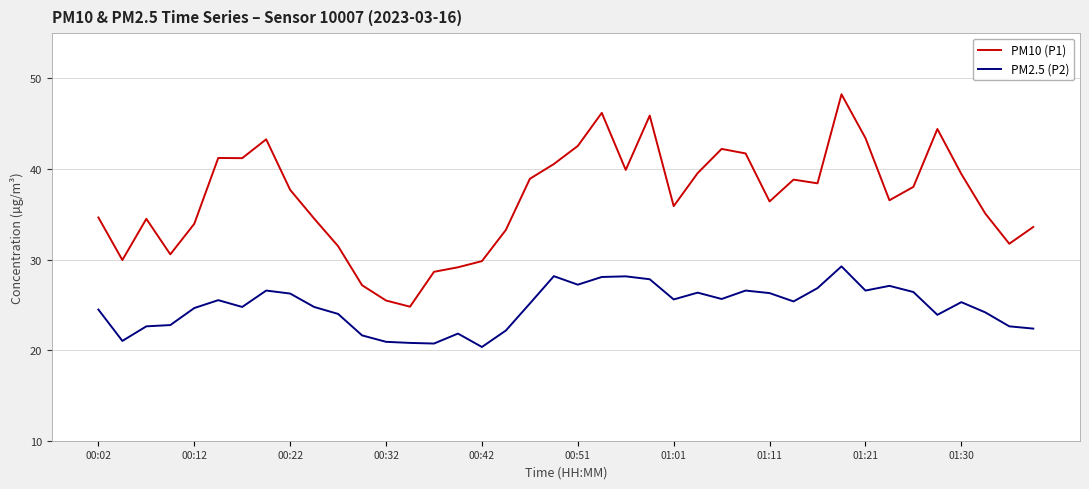

Which series has the largest range (max minus min)?

PM10 (P1)